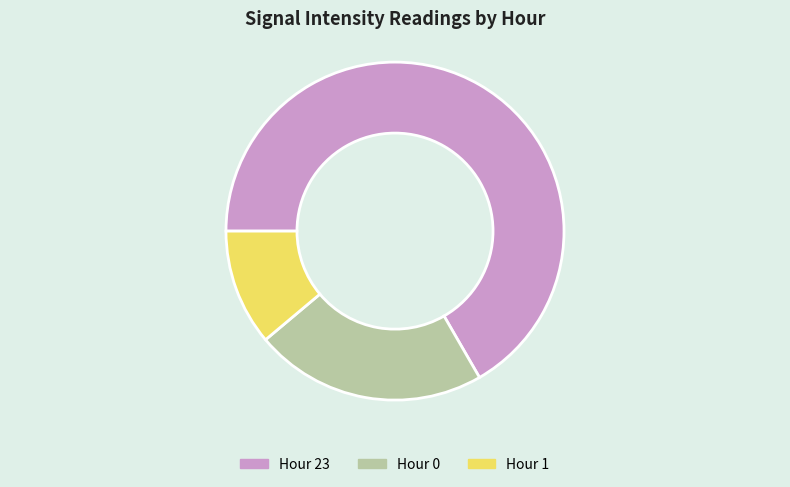

Is there any slice that represents more than half of the pie?

Yes